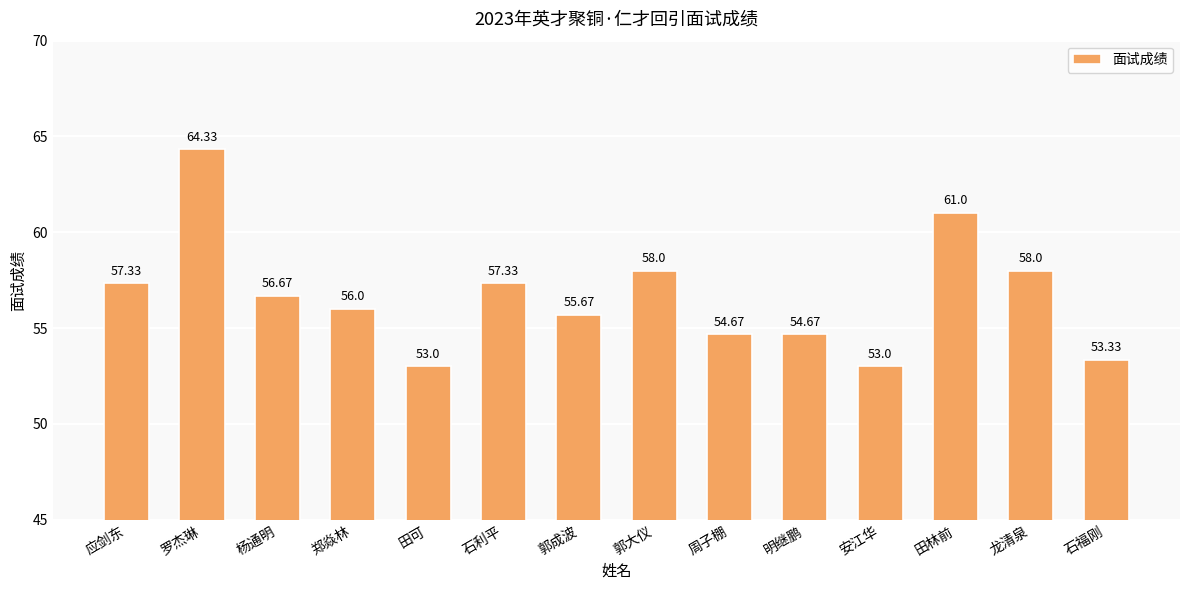

How many bars are there in total?

14